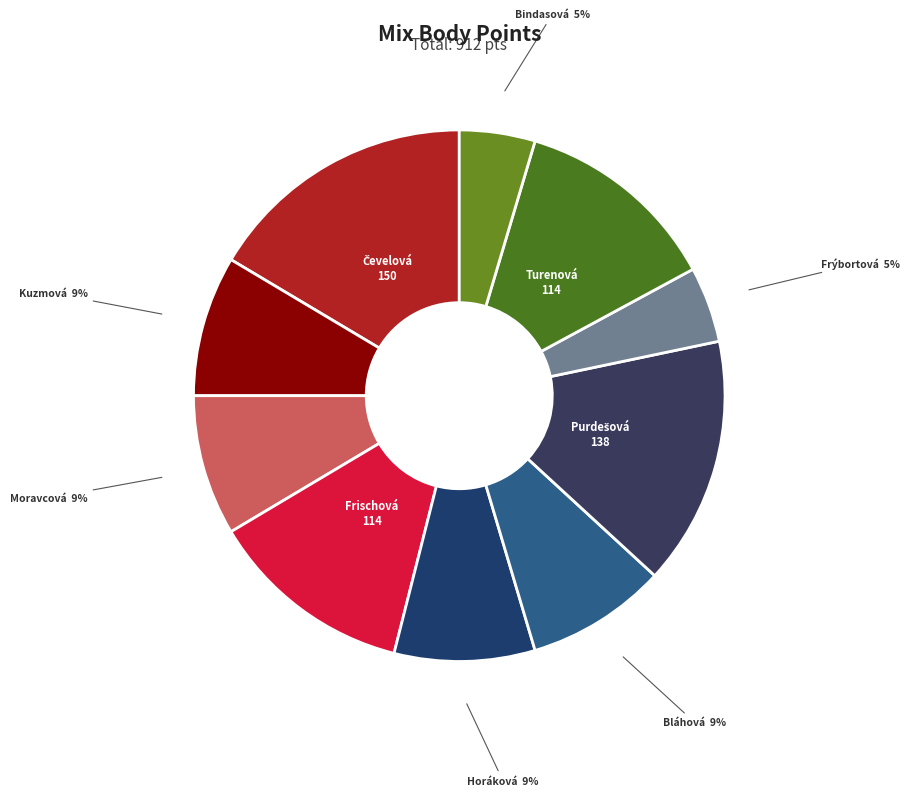

Count the number of slices in the pie.

10